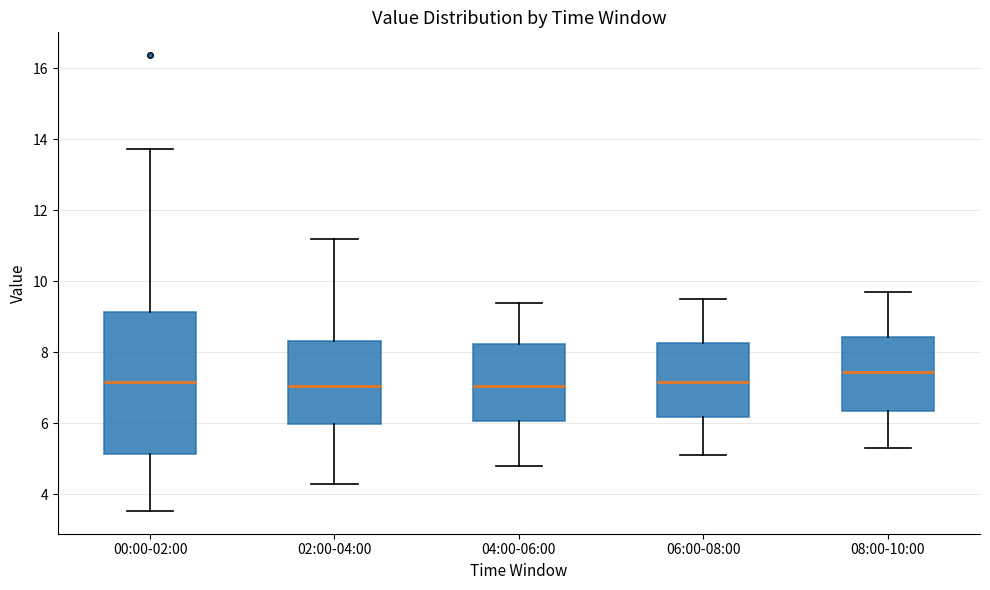

Which box is the tallest, from its lower edge to its upper edge?

00:00-02:00